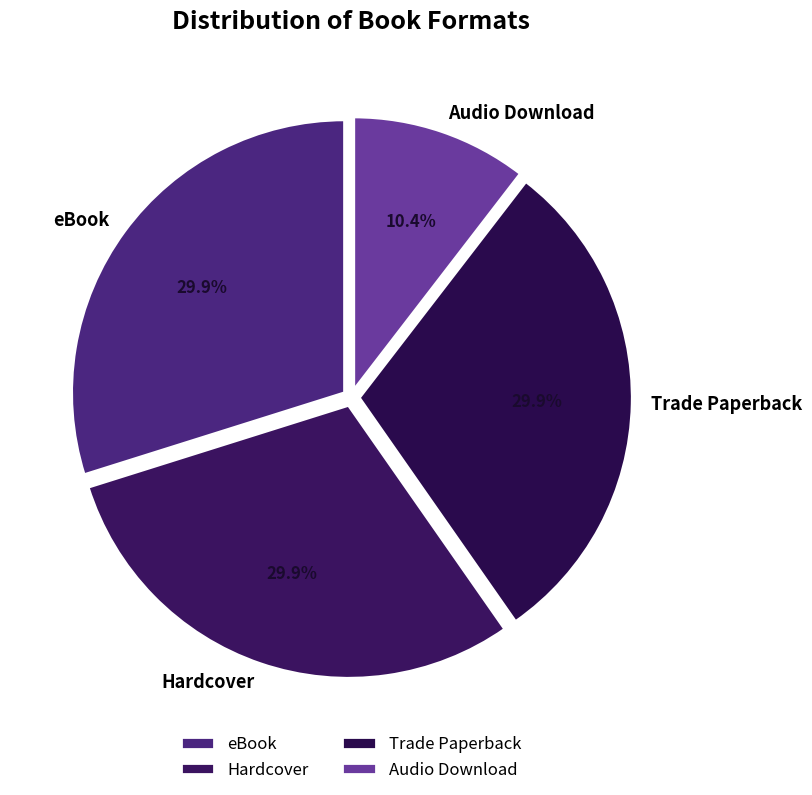

Which category has the smallest portion of the pie?

Audio Download